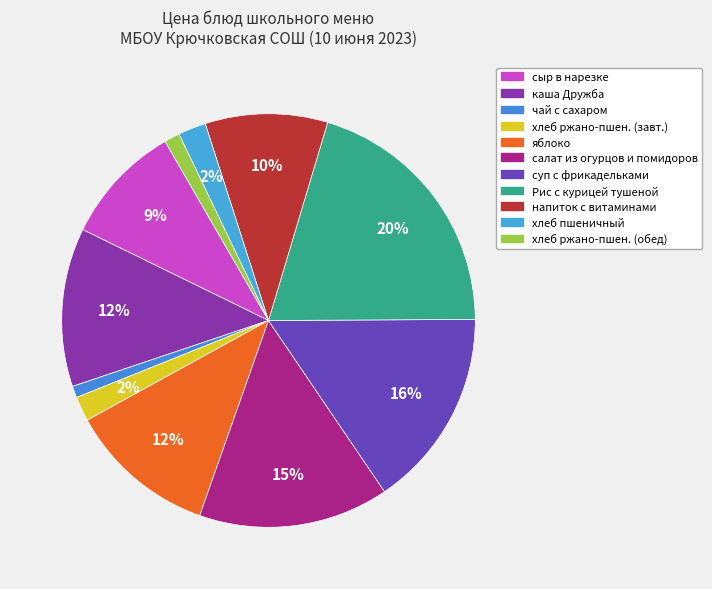

How many slices are in this pie chart?

11